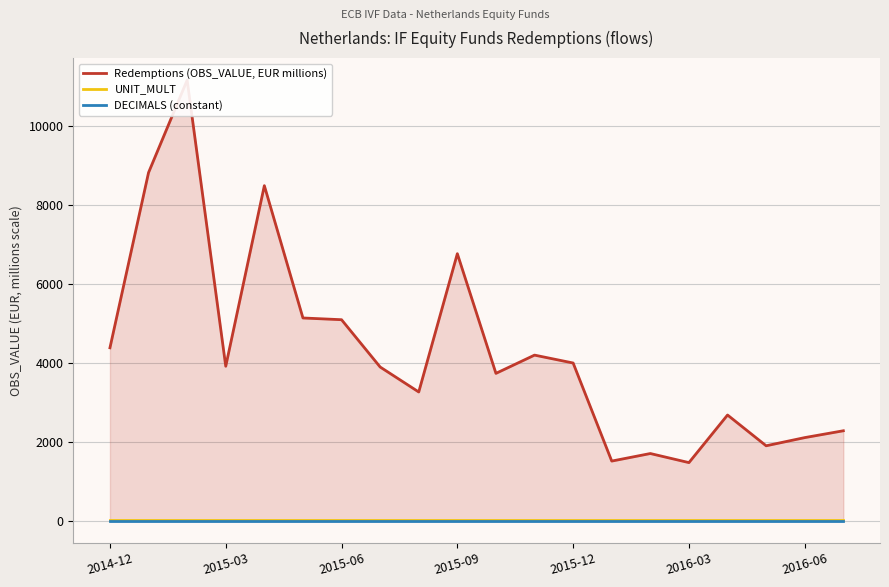

List the series in order of their peak value, lowest first.

DECIMALS (constant), UNIT_MULT, Redemptions (OBS_VALUE, EUR millions)